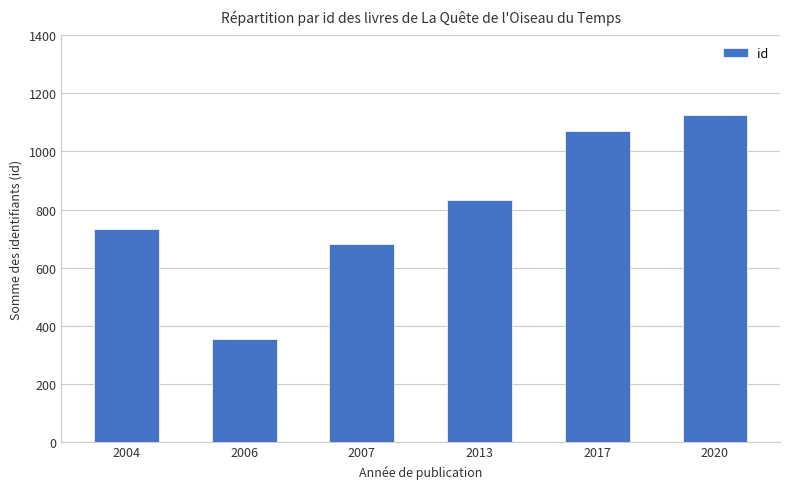

List the labels in order of value, smallest first.

2006, 2007, 2004, 2013, 2017, 2020